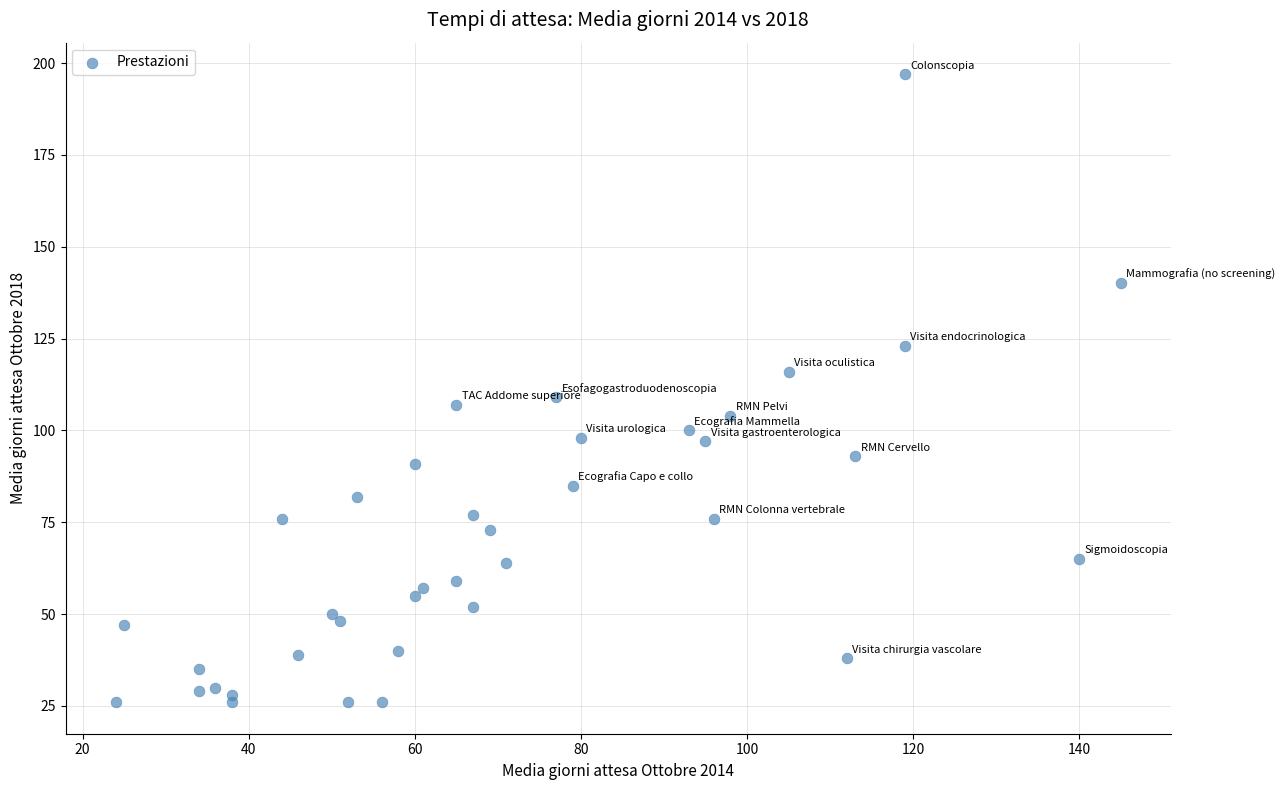

What Y value in the scatter plot is closest to 111?

109